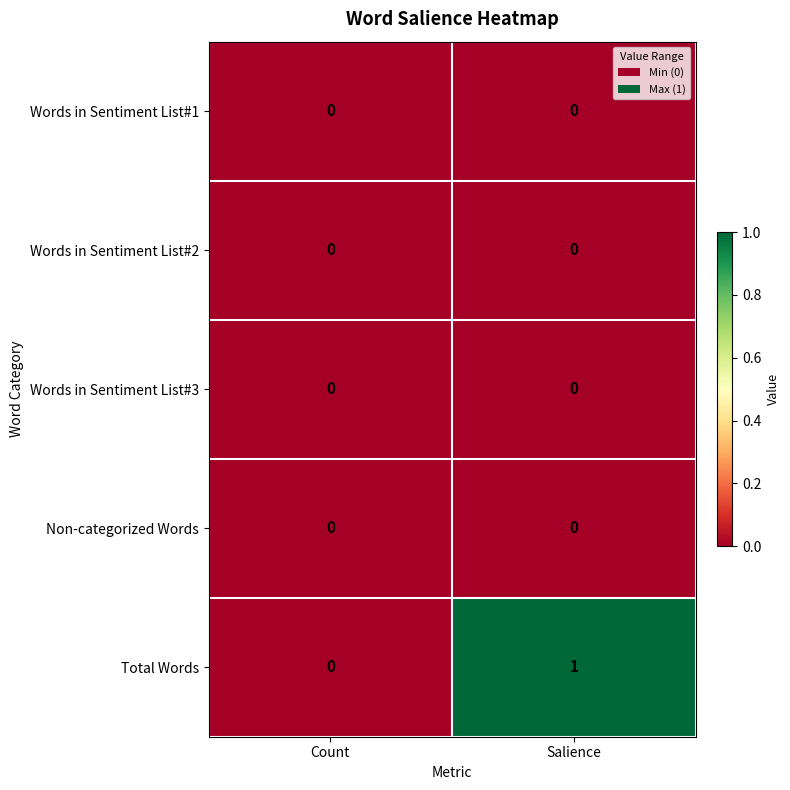

Reading right to left, transcribe all the data shown in this chart.

Words in Sentiment List#1: Salience=0	Count=0
Words in Sentiment List#2: Salience=0	Count=0
Words in Sentiment List#3: Salience=0	Count=0
Non-categorized Words: Salience=0	Count=0
Total Words: Salience=1	Count=0